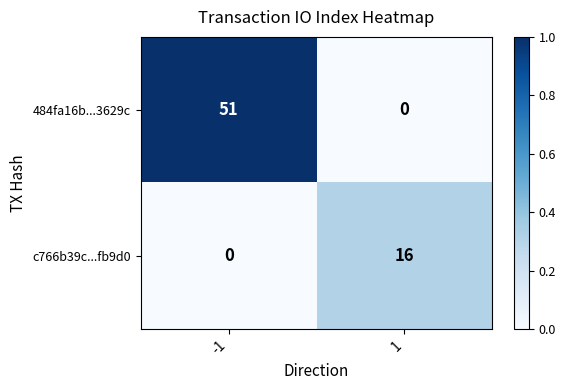

True or false: 484fa16b...3629c has a value of -24 at 1.

False